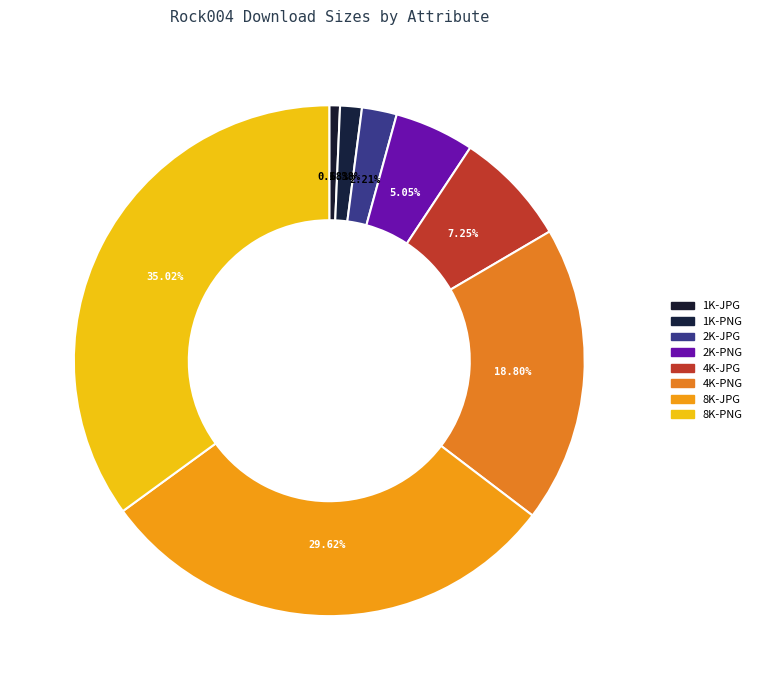

Count the number of slices in the pie.

8